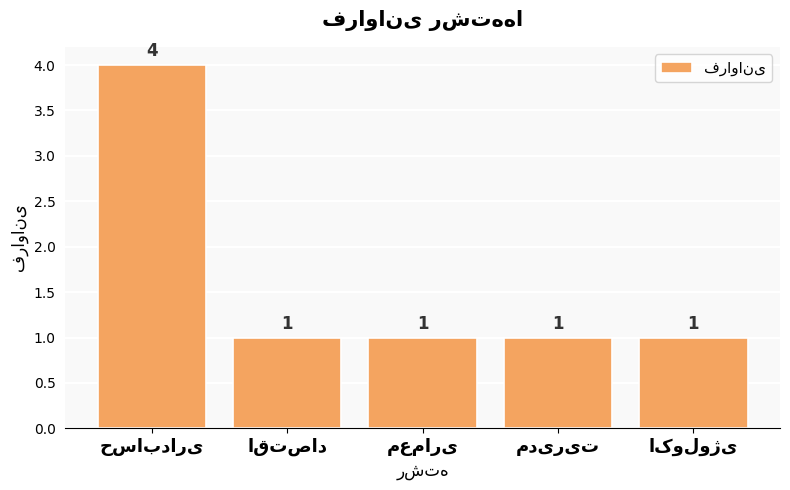

What is the value of the 5th bar from the left?

1